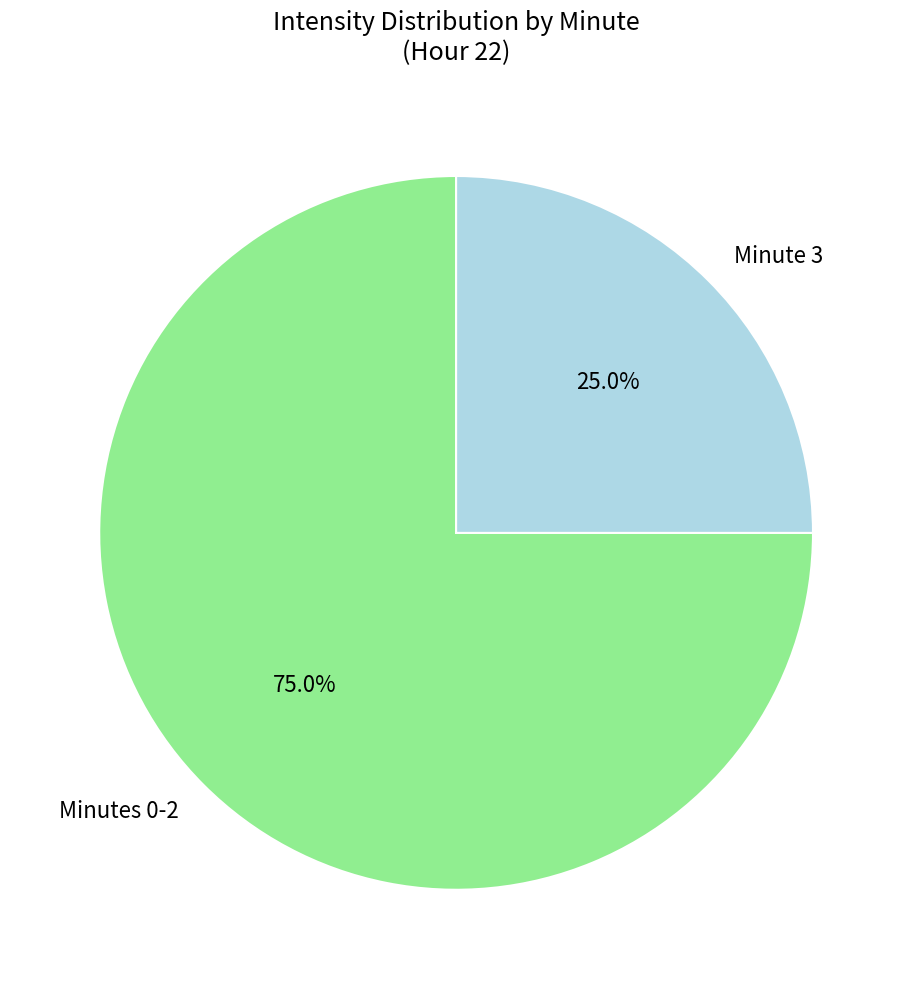

Which category has the biggest portion of the pie?

Minutes 0-2